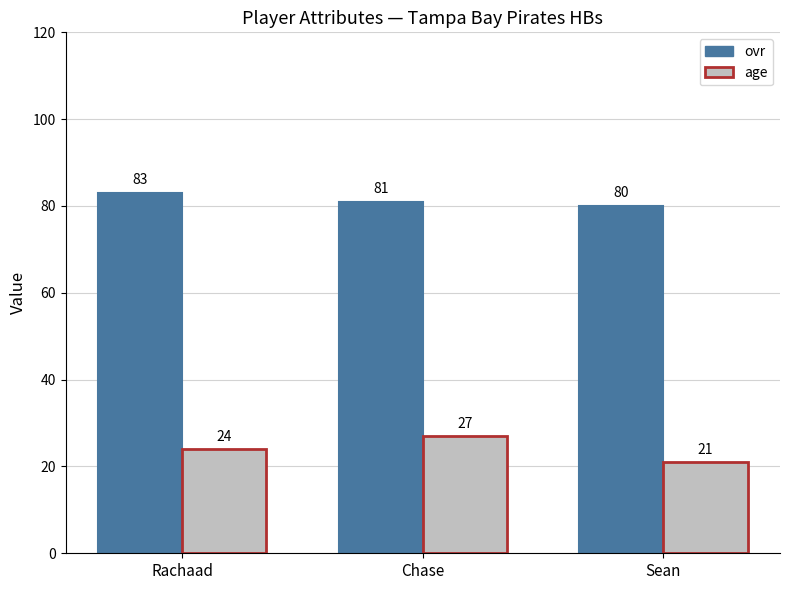

Where is age nearest to the value 24?

Rachaad